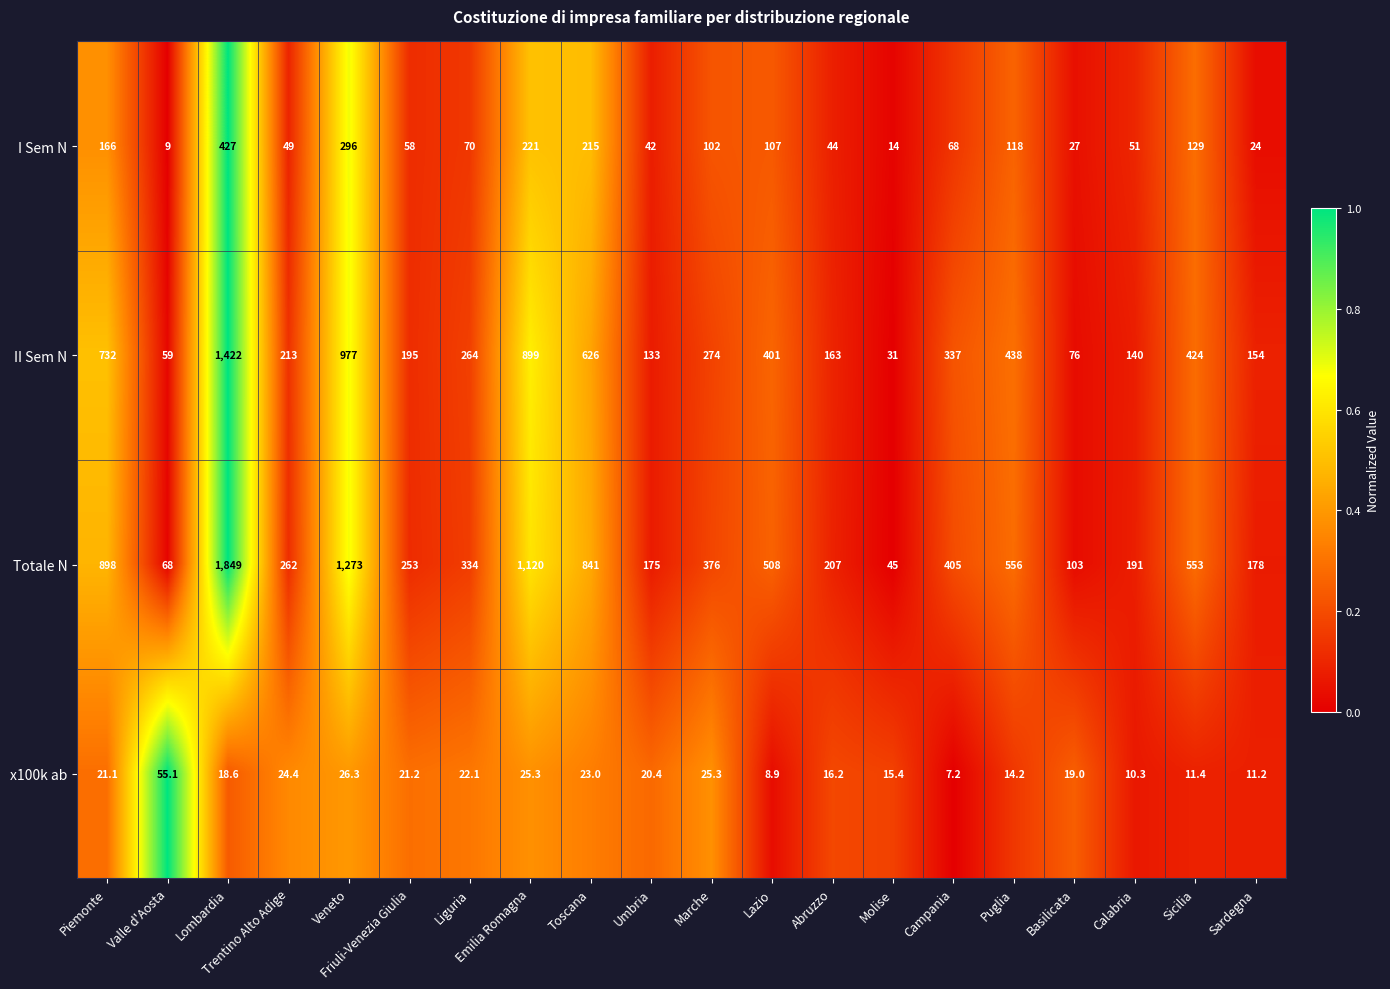

Rank the series at Liguria from lowest to highest value.

x100k ab, I Sem N, II Sem N, Totale N